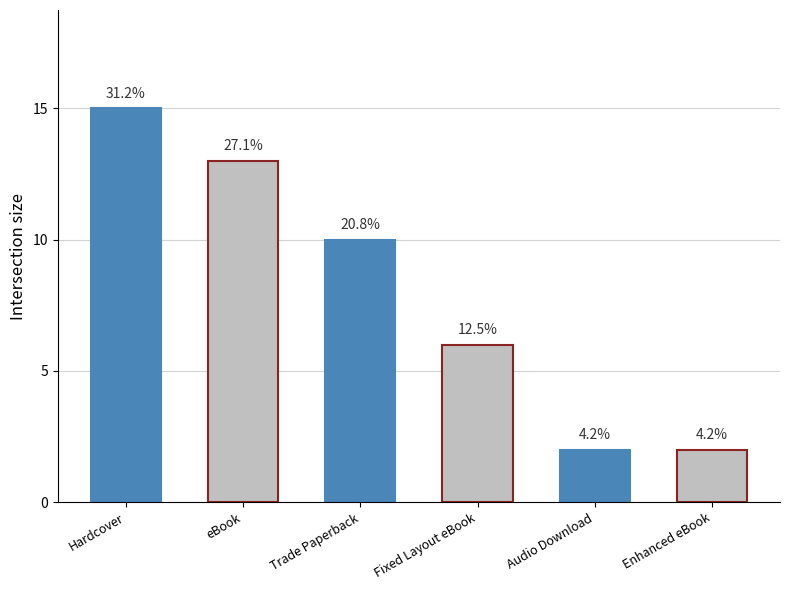

Reading left to right, extract all data points from this chart.

Hardcover=15	eBook=13	Trade Paperback=10	Fixed Layout eBook=6	Audio Download=2	Enhanced eBook=2